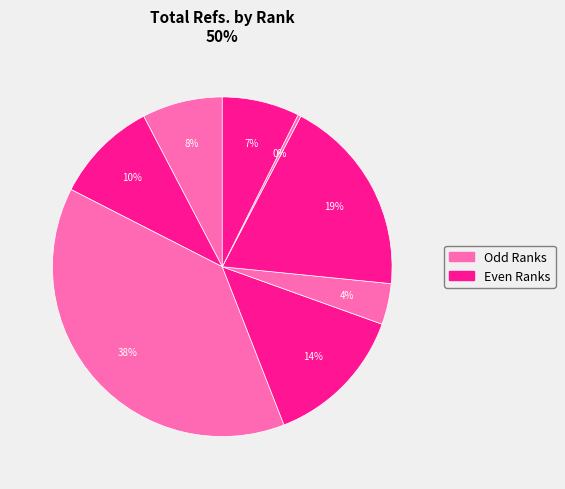

How many segments does this pie chart have?

8